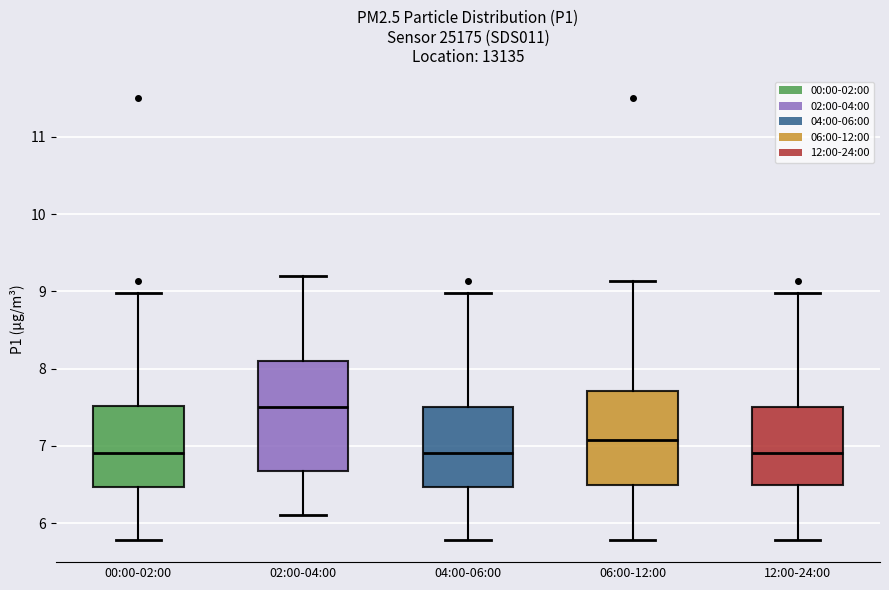

Where does the upper whisker of the box for 12:00-24:00 end on the y-axis? The values are not printed on the chart, so give them approximately, as read against the axis.

9.0